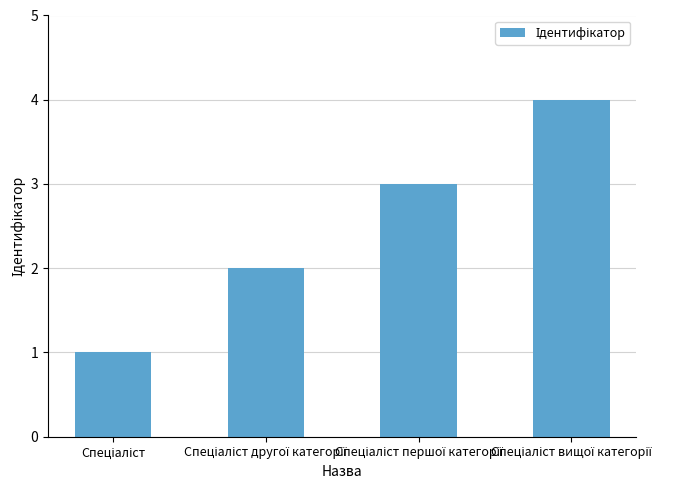

What is the difference between the maximum and minimum values?

3